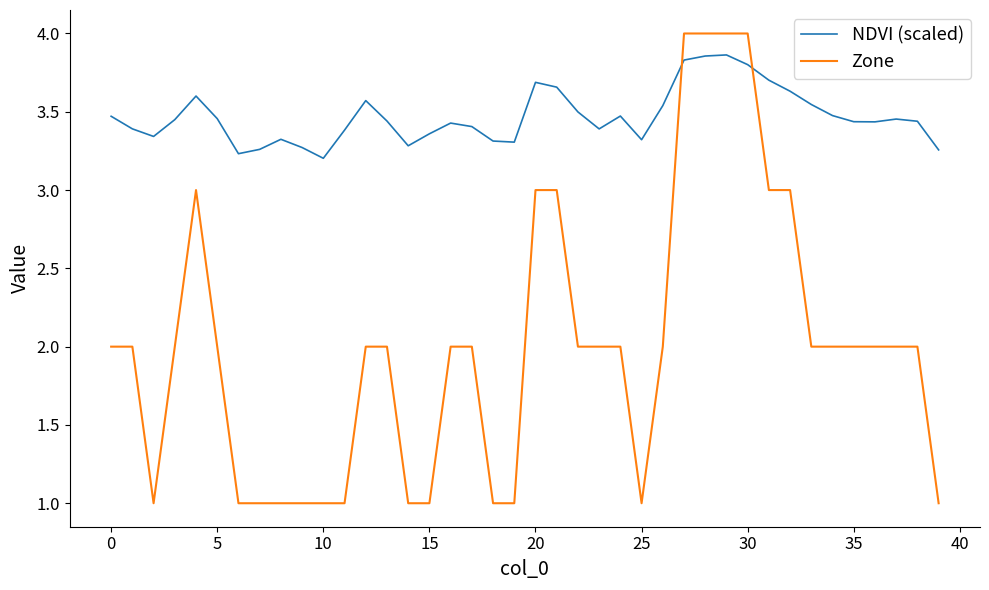

Which series has the largest total across all categories?

NDVI (scaled)